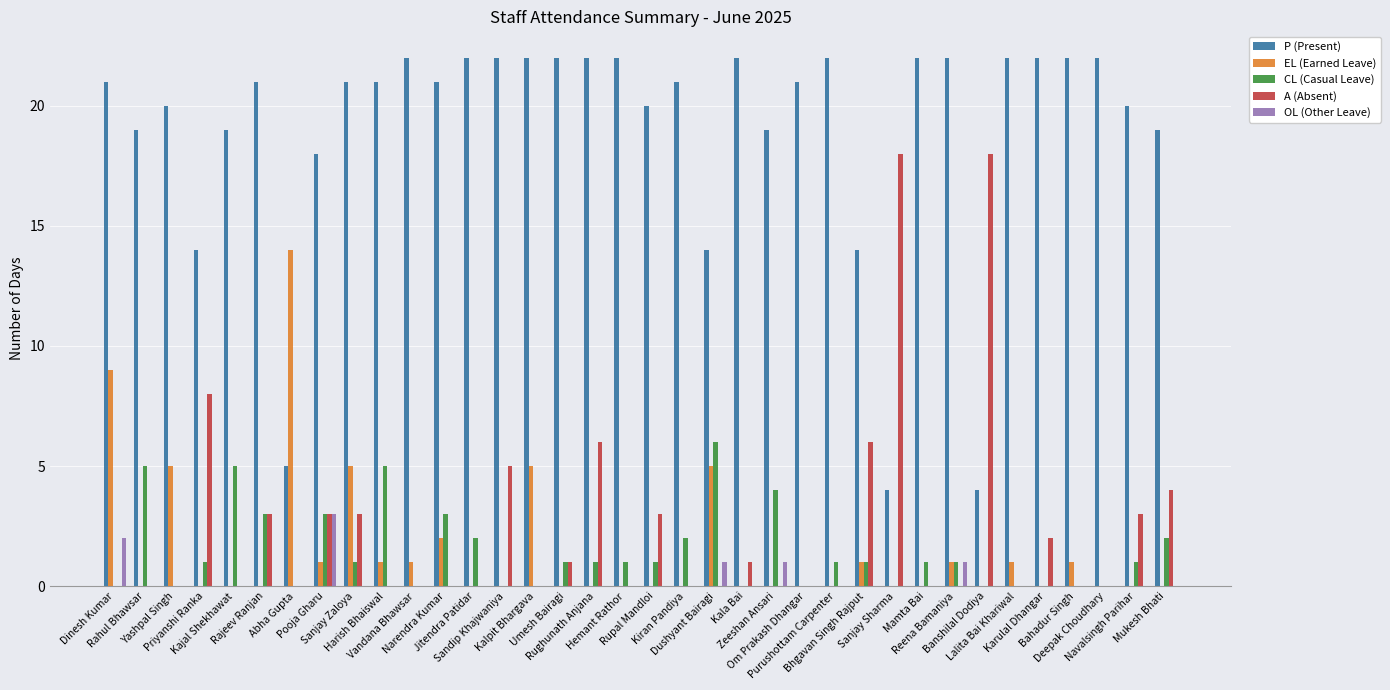

The value of CL (Casual Leave) at Dushyant Bairagi is 6. True or false?

True